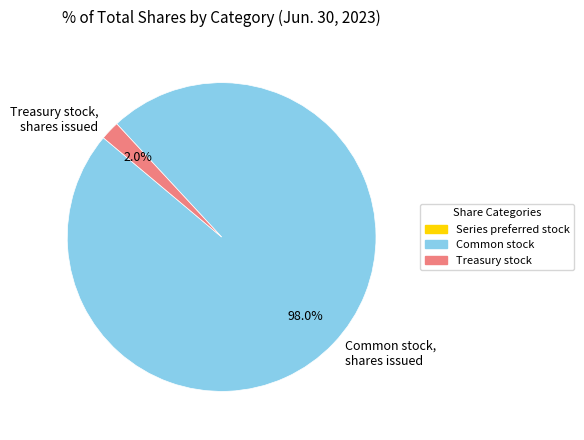

Between Common stock, shares issued and Treasury stock, shares issued, which is larger?

Common stock, shares issued